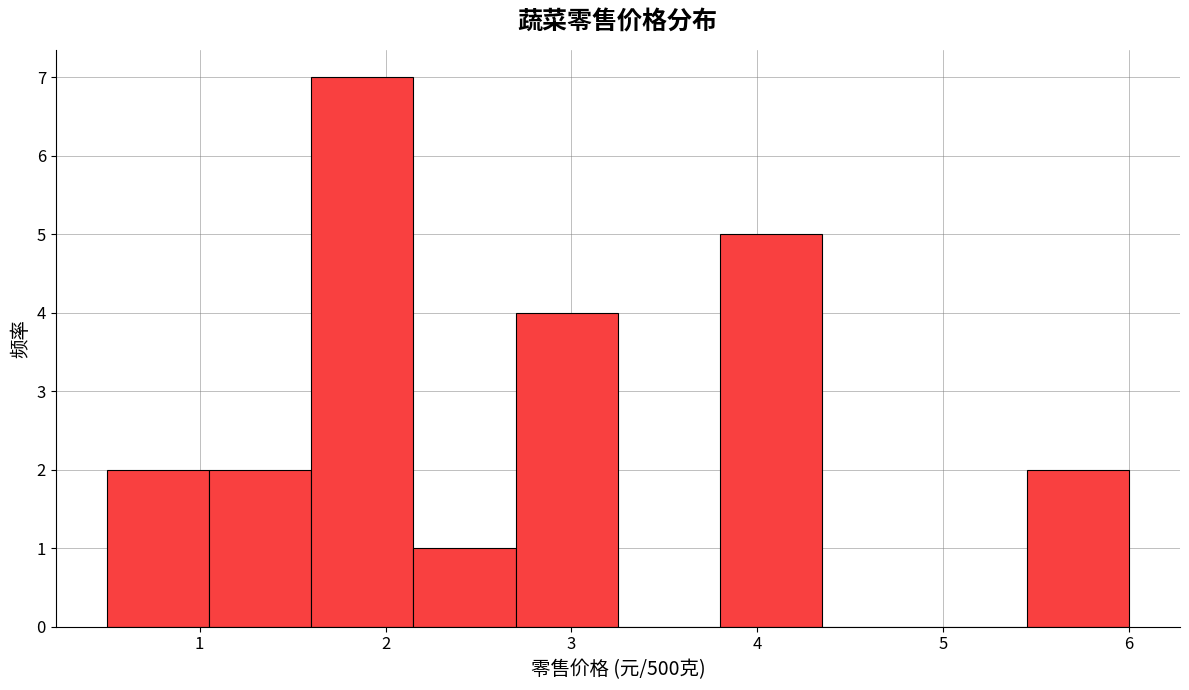

Over which range of the x-axis is the bar tallest?

1.60 to 2.15